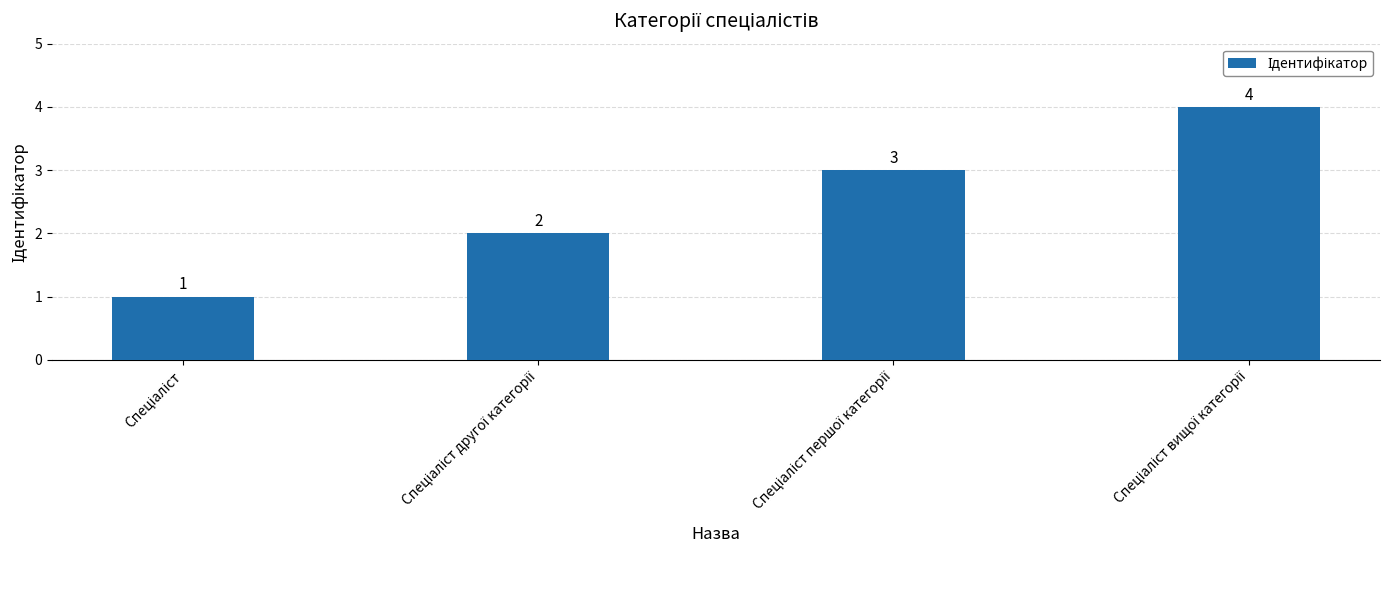

What is the sum of all values?

10